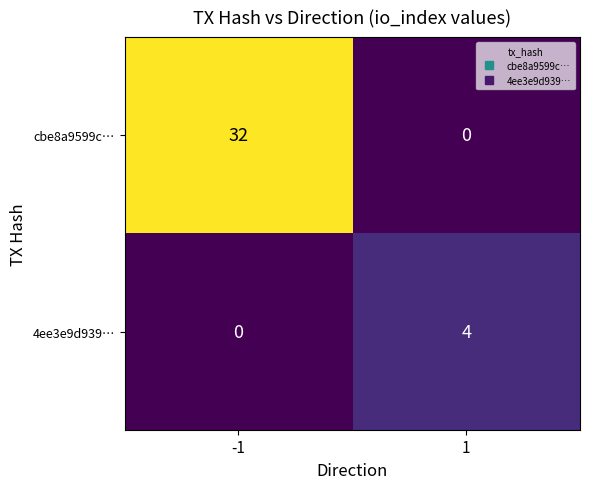

Which series has the widest spread of values?

cbe8a9599c…